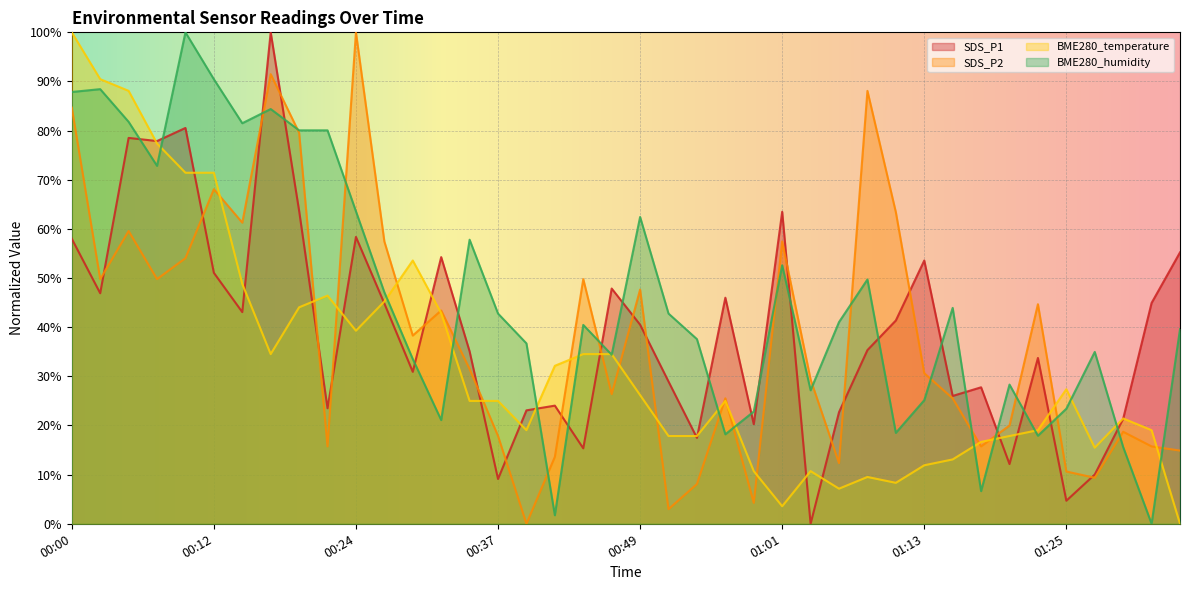

How many times do BME280_humidity and SDS_P2 cross each other?

18